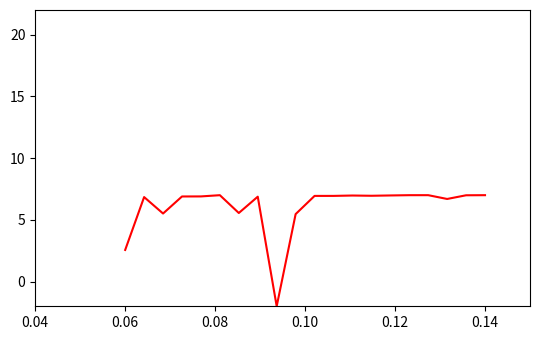

What is the difference between the maximum and minimum values?

9.0